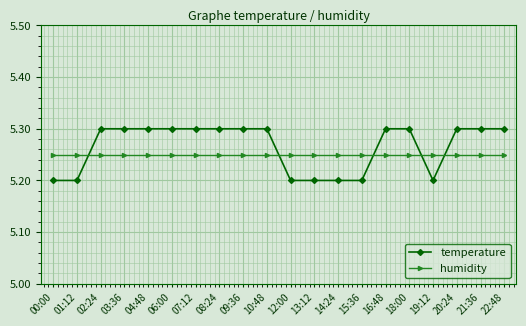

How many series are shown in this chart?

2